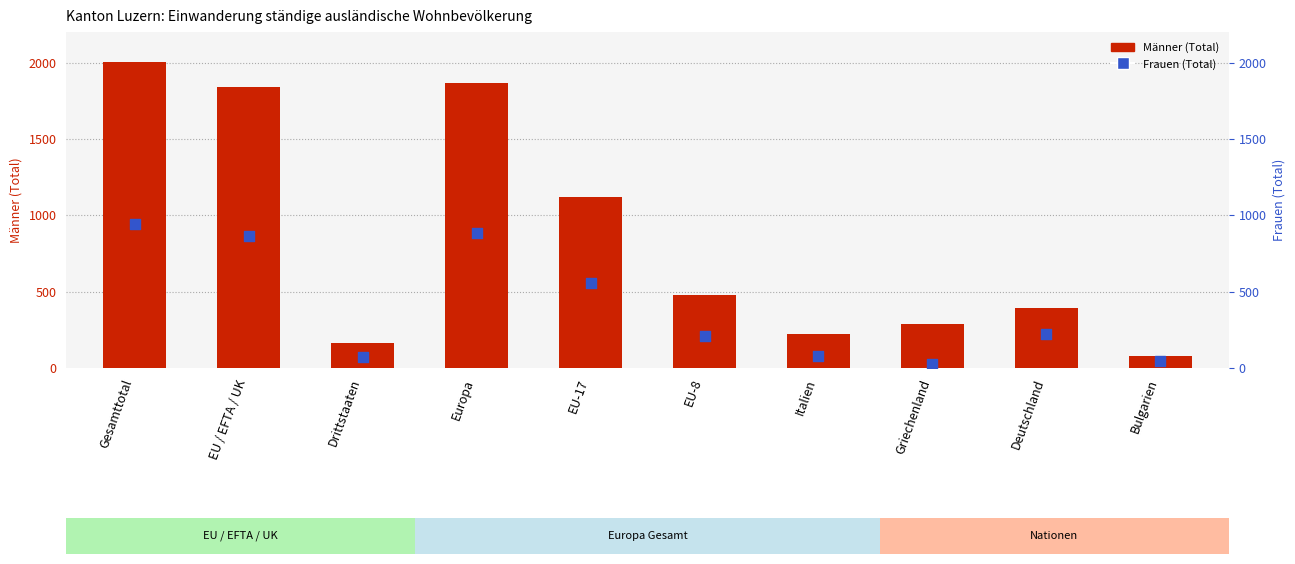

What is the total value across all series at EU-8?

691